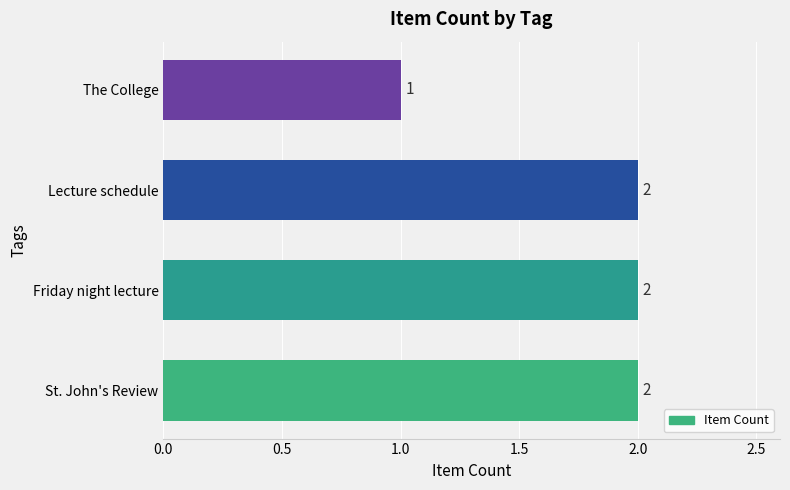

What is the ratio of the value at Lecture schedule to the value at The College?

2.0